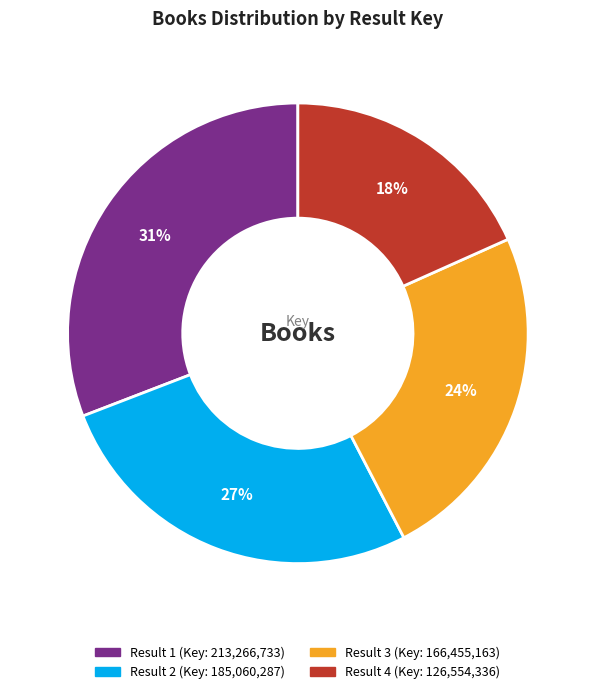

To the nearest percent, what is the average slice percentage?

25%